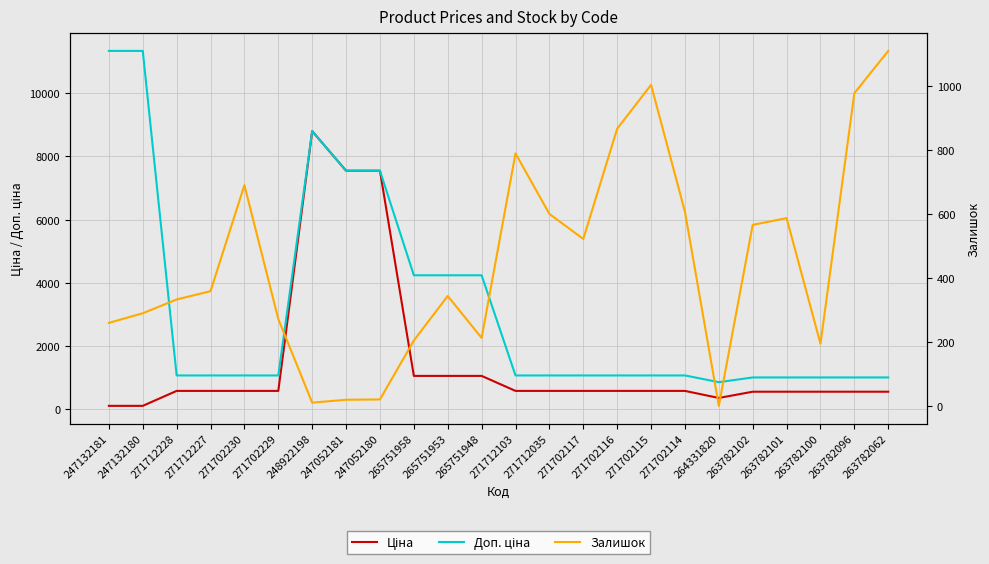

At which label is Ціна closest to 4455?

247052181